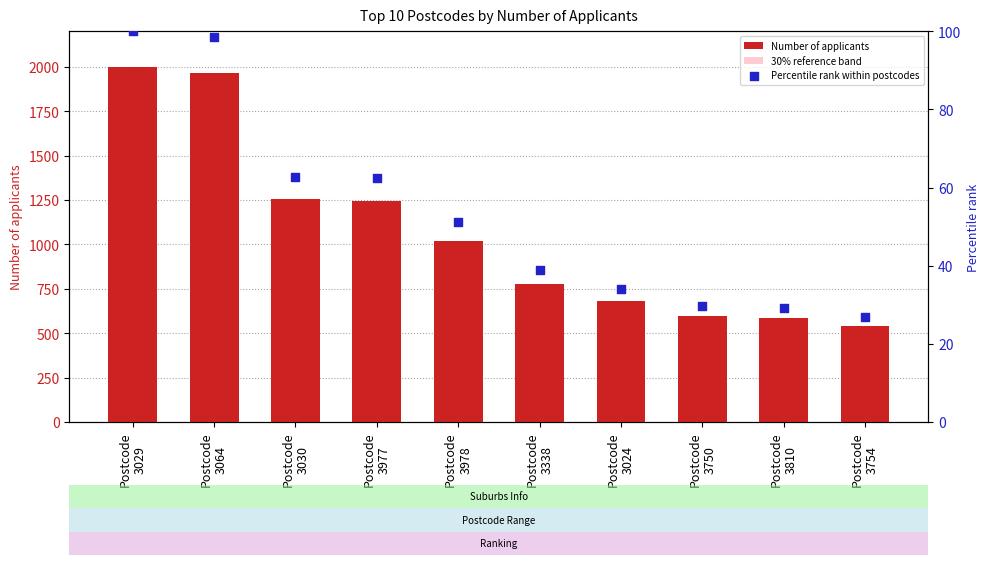

Which series has the largest total across all categories?

Number of applicants